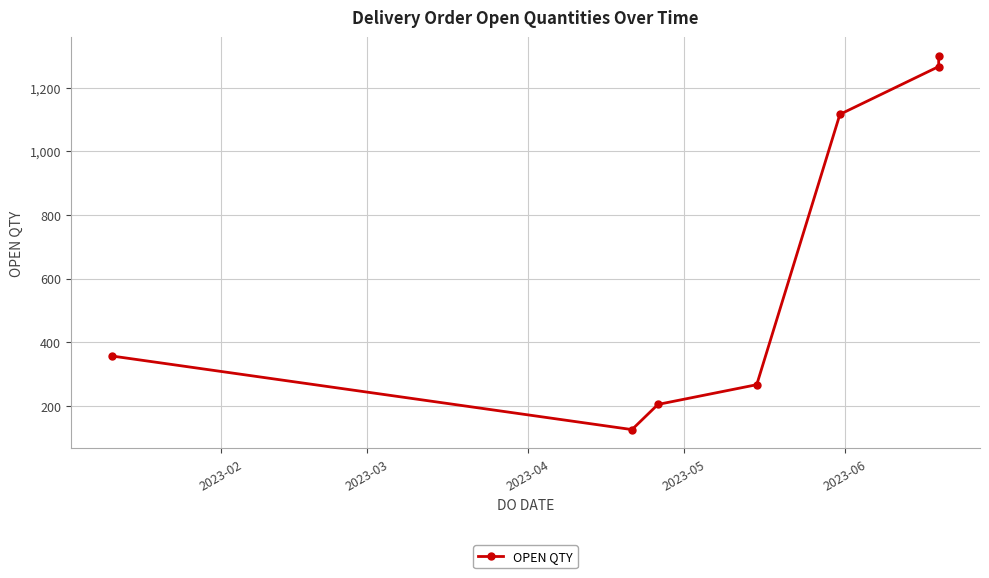

Is it true that the value at 6 is 374?

False